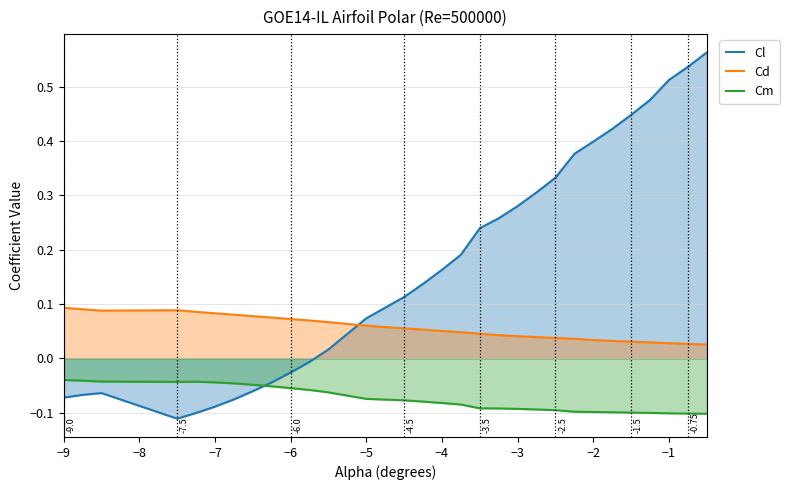

Rank the series by their maximum value, from highest to lowest.

Cl, Cd, Cm